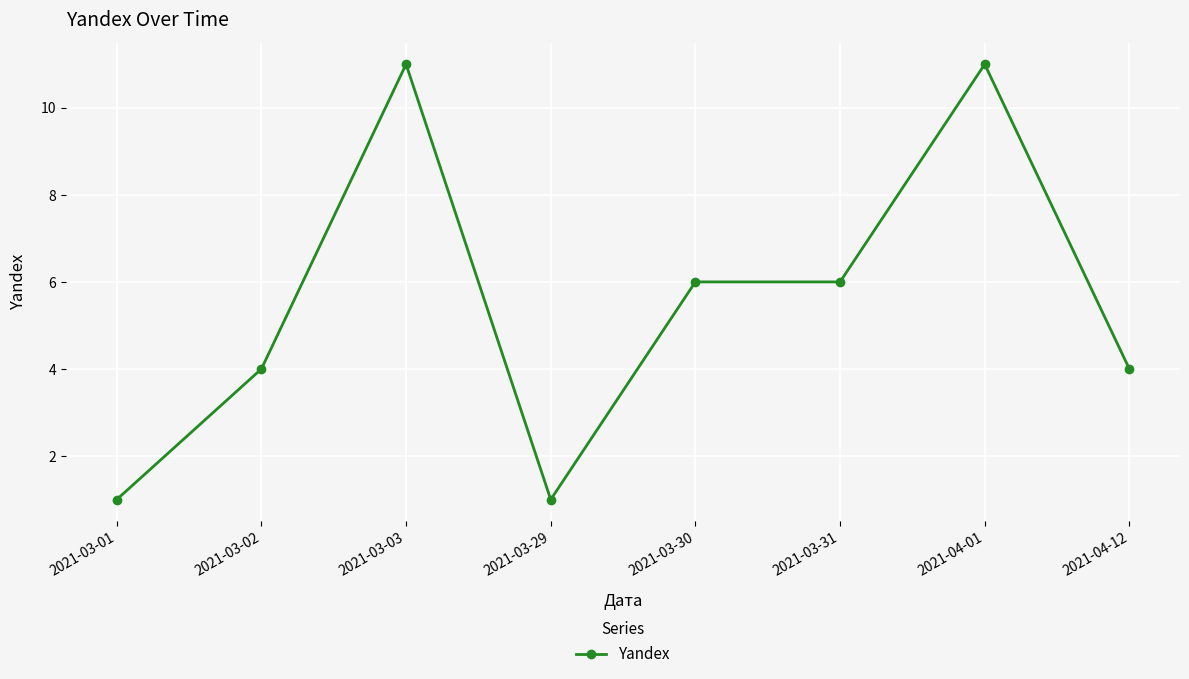

Reading left to right, extract all data points from this chart.

1	4	11	1	6	6	11	4